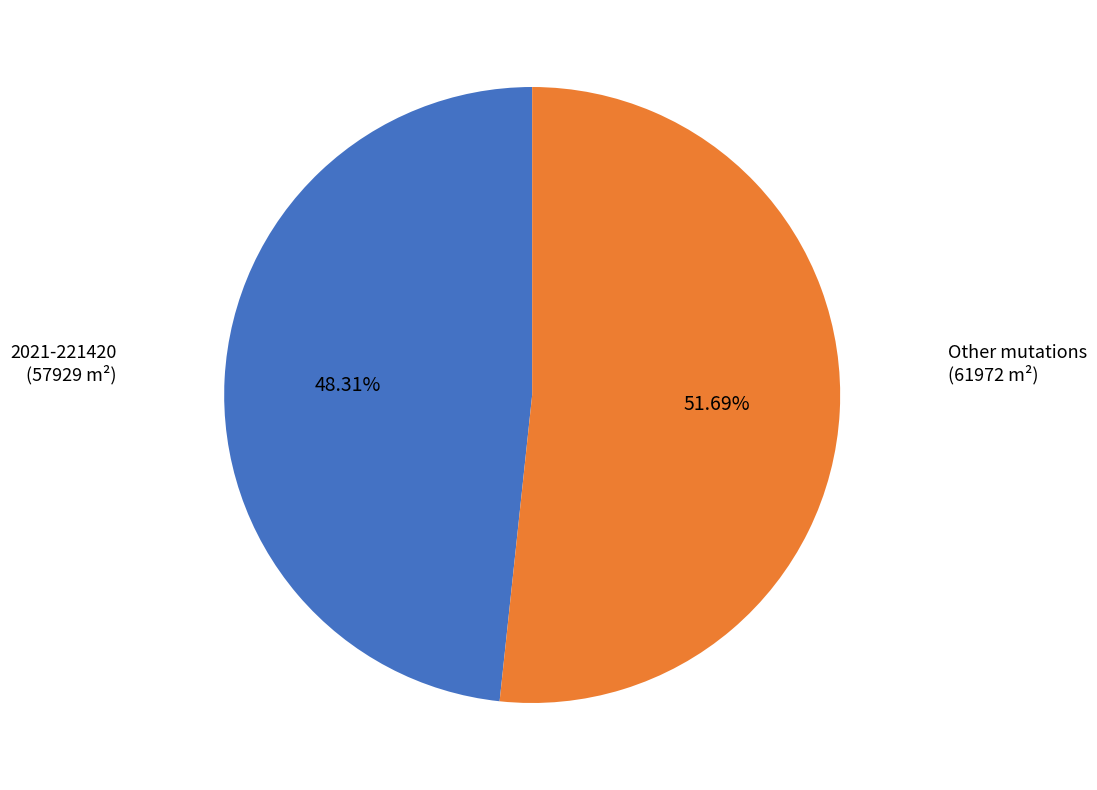

Is there any slice that represents more than half of the pie?

Yes